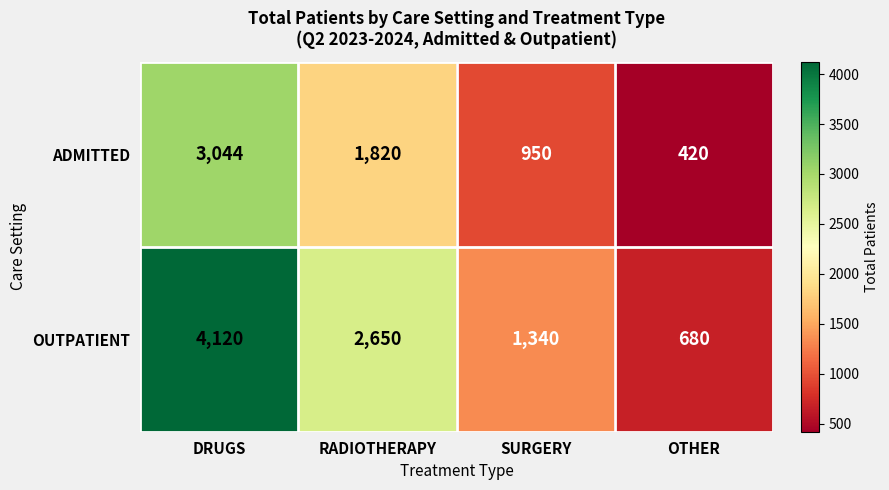

The ADMITTED series shows 645 at RADIOTHERAPY. True or false?

False